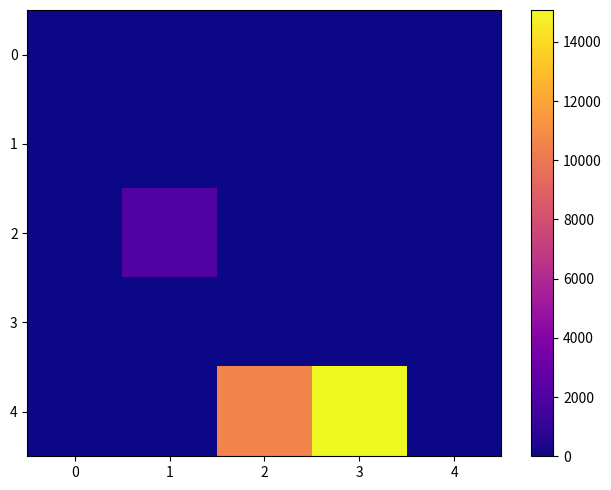

At which category is the sum across all series the highest?

3